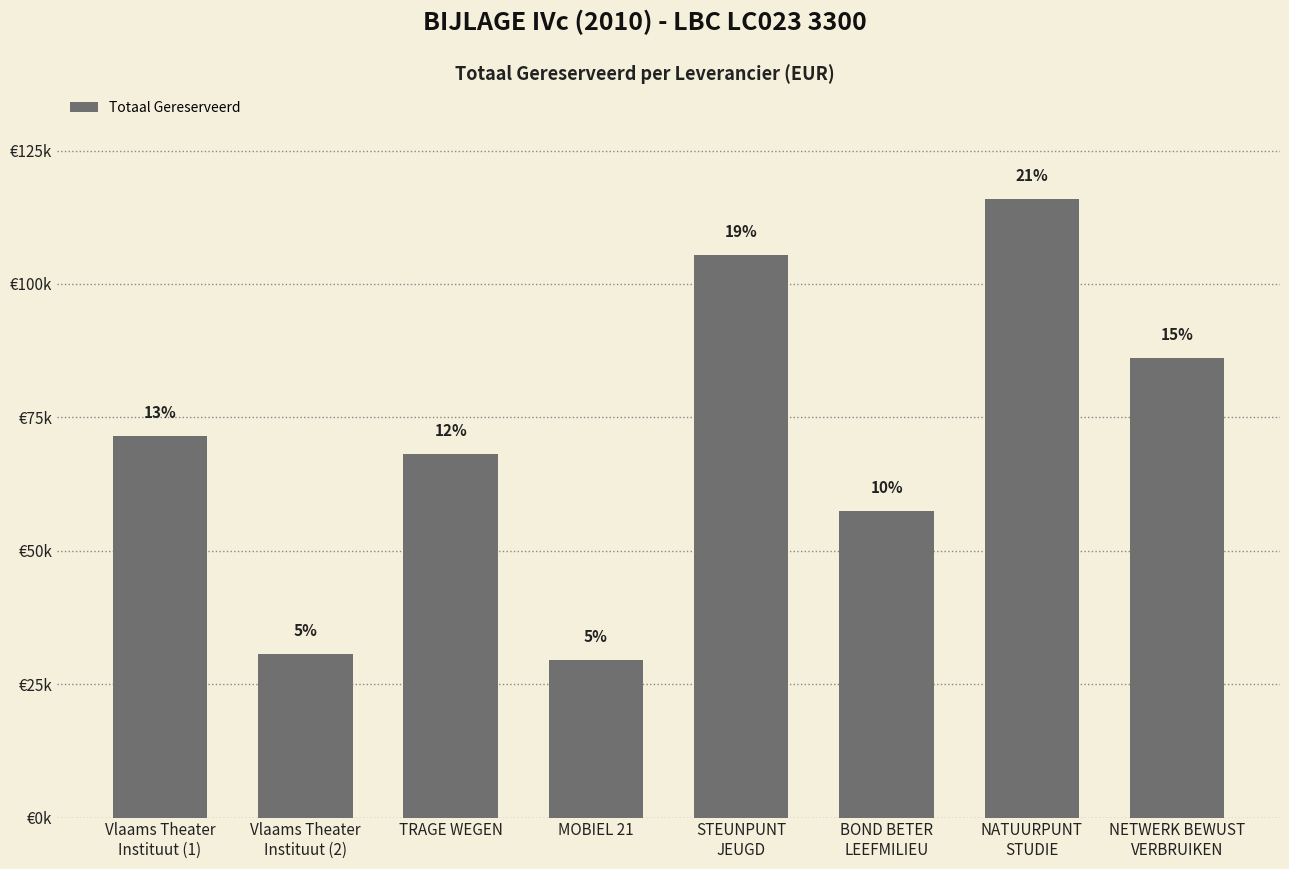

What is the change in value from STEUNPUNT
JEUGD to NATUURPUNT
STUDIE?

+10382.0